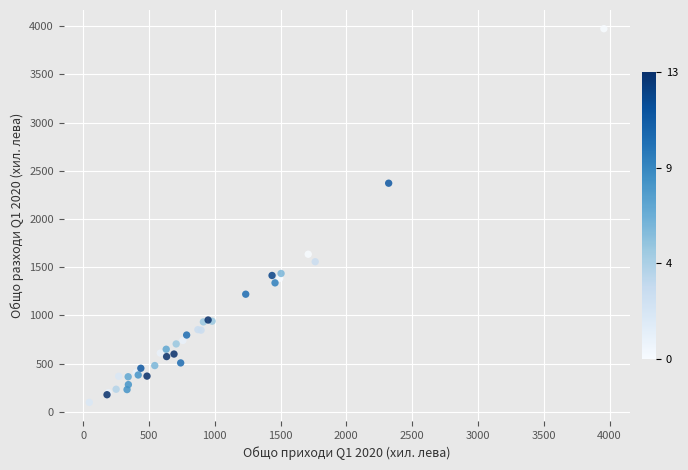

What Y value in the scatter plot is closest to 2036?

2371.9